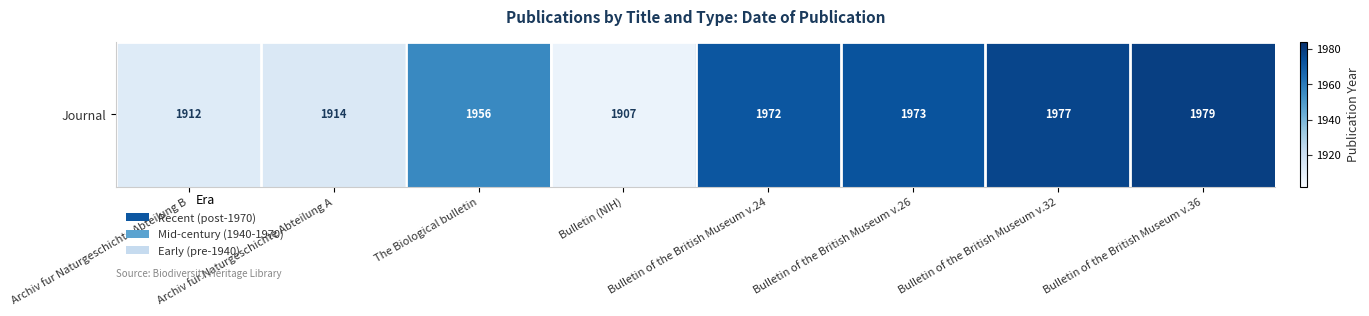

Which category has the highest value across all series?

Bulletin of the British Museum v.36